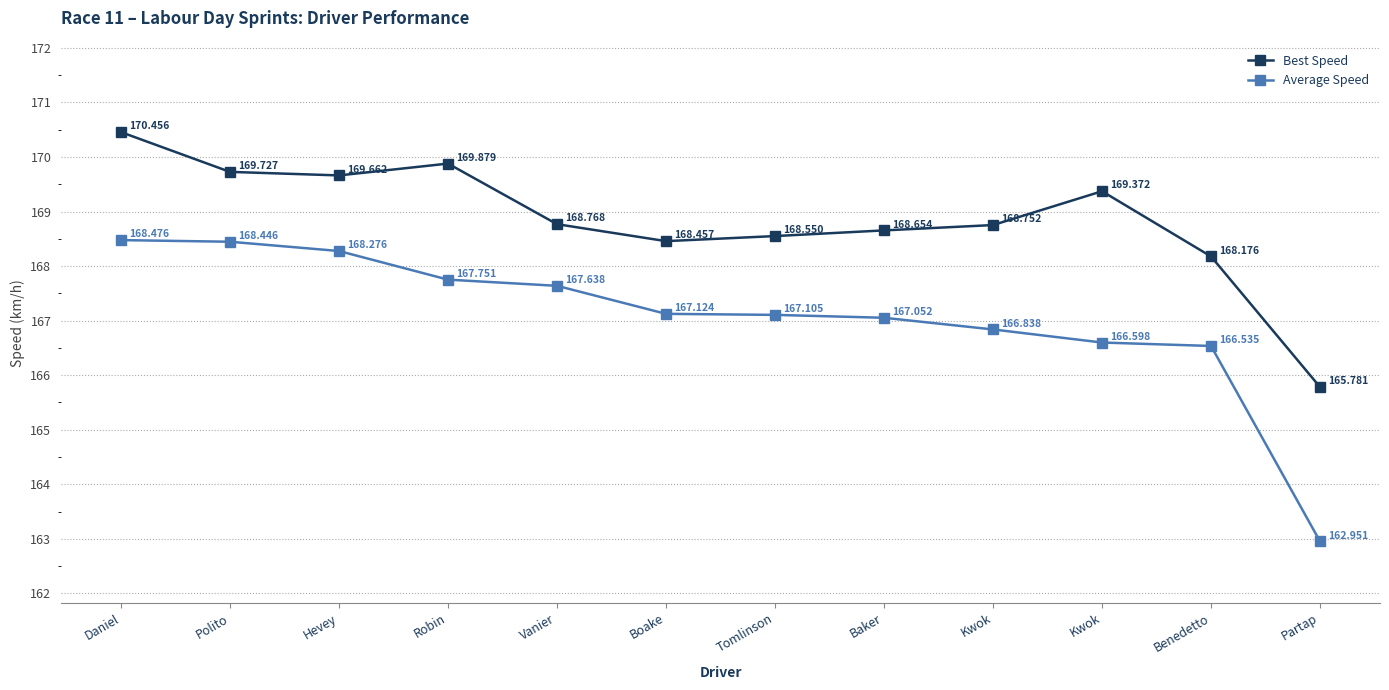

Reading left to right, extract all data points from this chart.

Best Speed: Daniel=170.5	Polito=169.7	Hevey=169.7	Robin=169.9	Vanier=168.8	Boake=168.5	Tomlinson=168.6	Baker=168.7	Kwok=168.8	Kwok=169.4	Benedetto=168.2	Partap=165.8
Average Speed: Daniel=168.5	Polito=168.4	Hevey=168.3	Robin=167.8	Vanier=167.6	Boake=167.1	Tomlinson=167.1	Baker=167.1	Kwok=166.8	Kwok=166.6	Benedetto=166.5	Partap=163.0